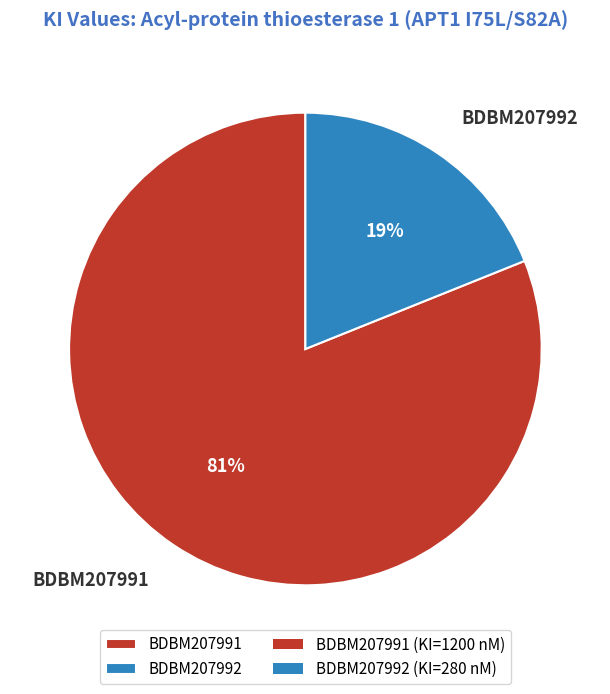

Which category has the smallest portion of the pie?

BDBM207992